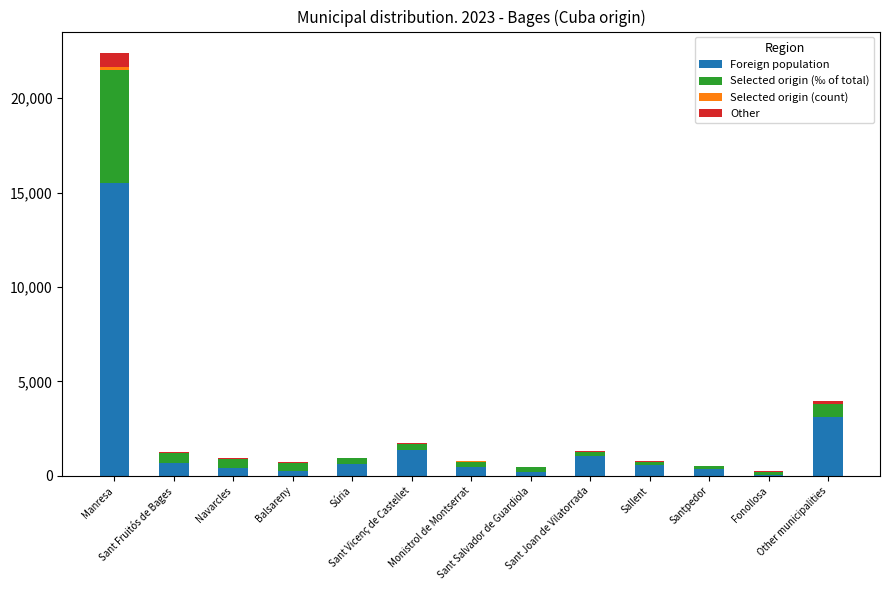

What position from the left is Sant Joan de Vilatorrada?

9